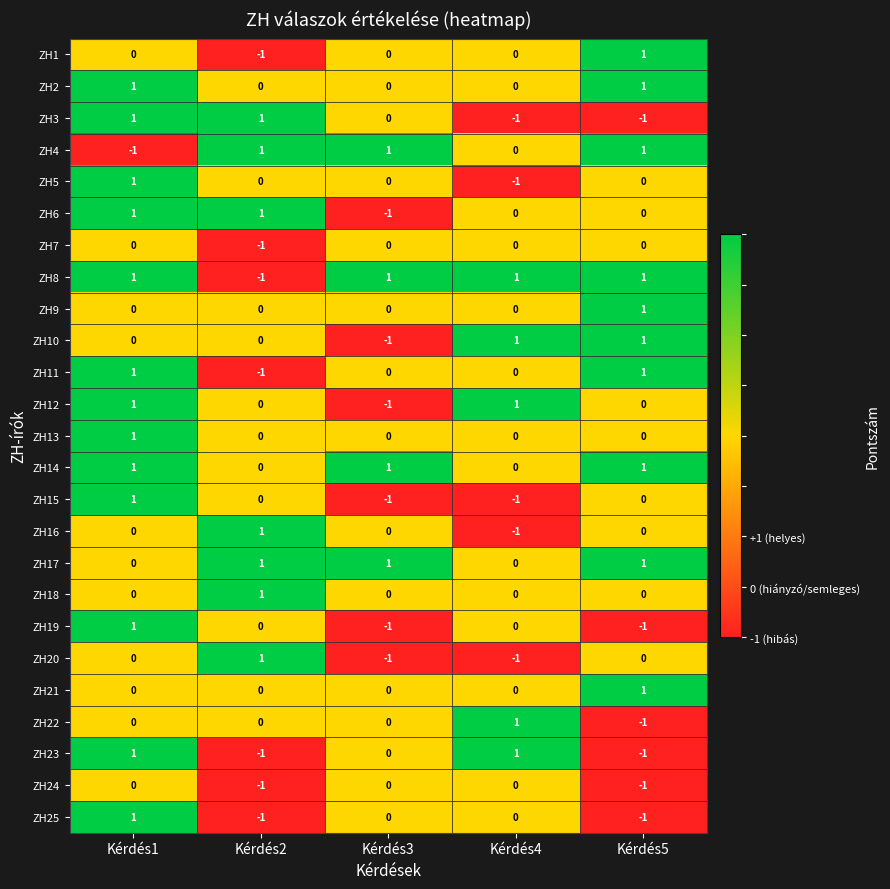

What is the maximum value shown in the chart?

1